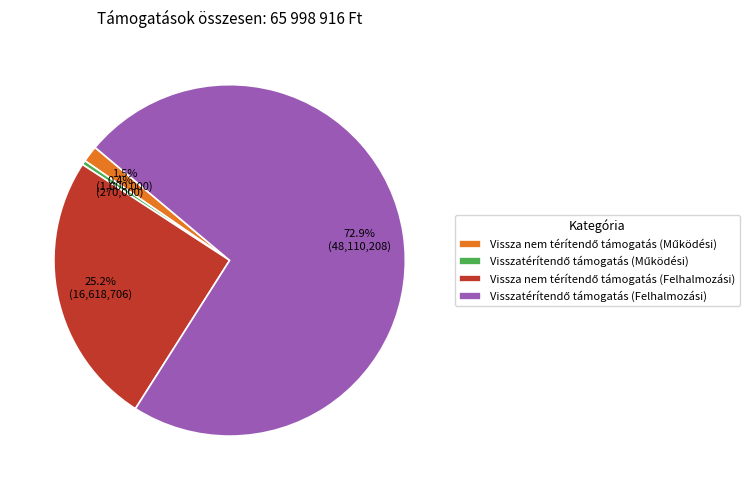

Does any single category account for the majority?

Yes